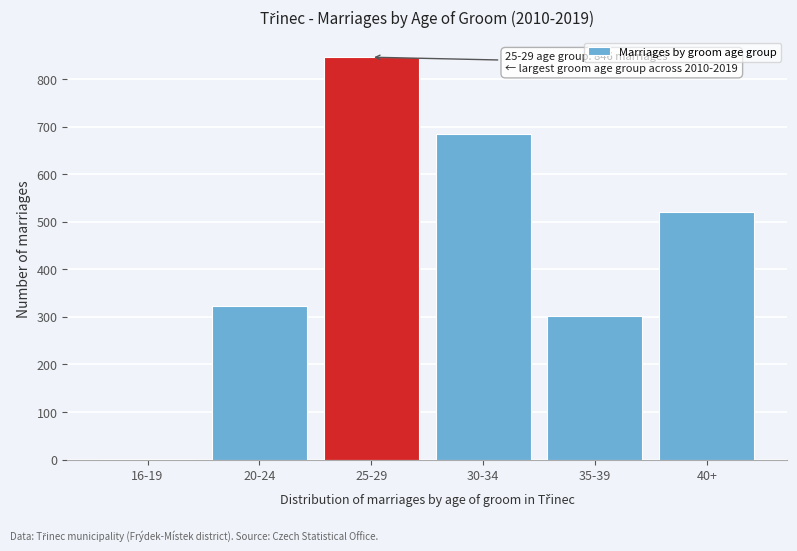

Reading right to left, transcribe all the data shown in this chart.

40+=521	35-39=301	30-34=684	25-29=846	20-24=323	16-19=2